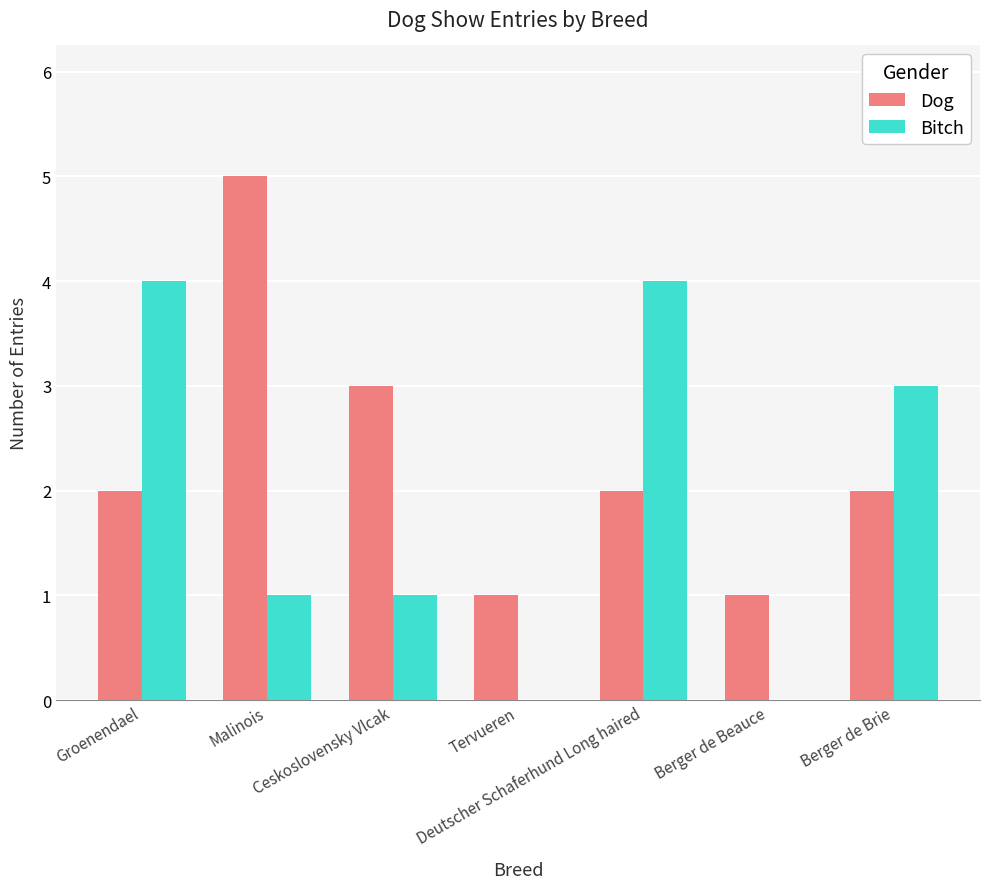

The value of Bitch at Malinois is 2. True or false?

False